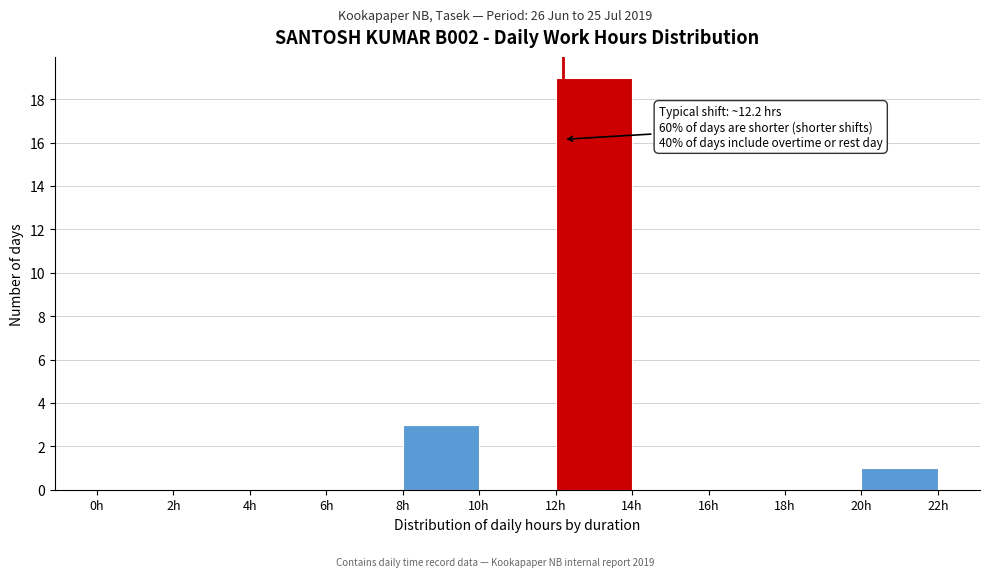

Which range on the x-axis has the tallest bar?

12 to 14